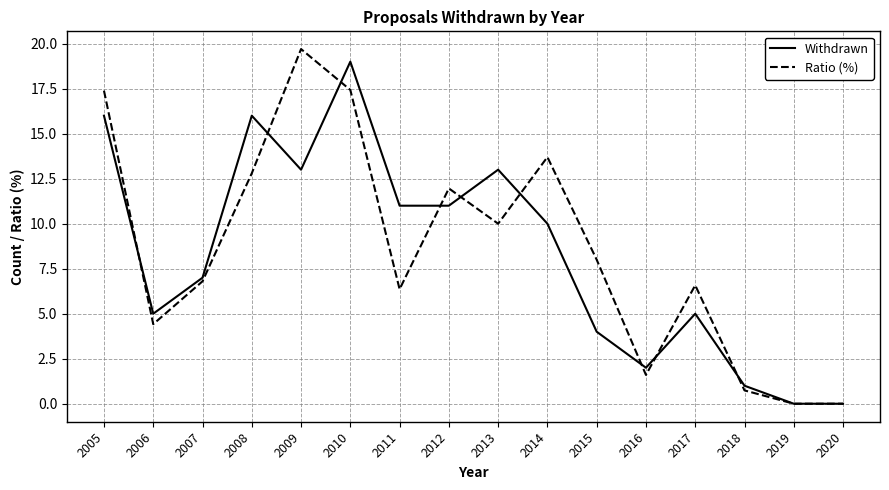

What is the difference between the highest and lowest values at 2018?

0.3